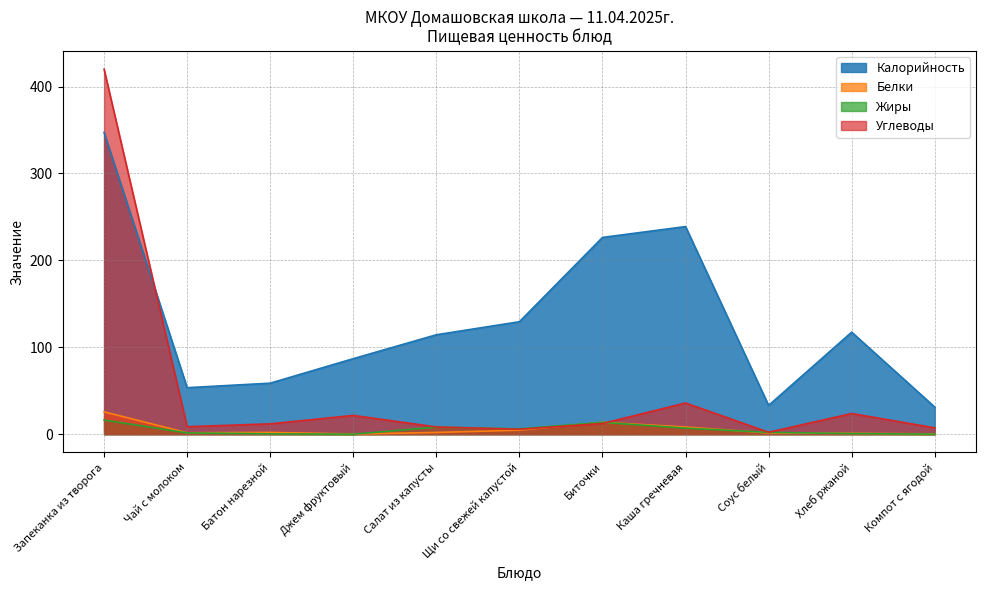

What are all the series names shown in the legend?

Калорийность, Белки, Жиры, Углеводы